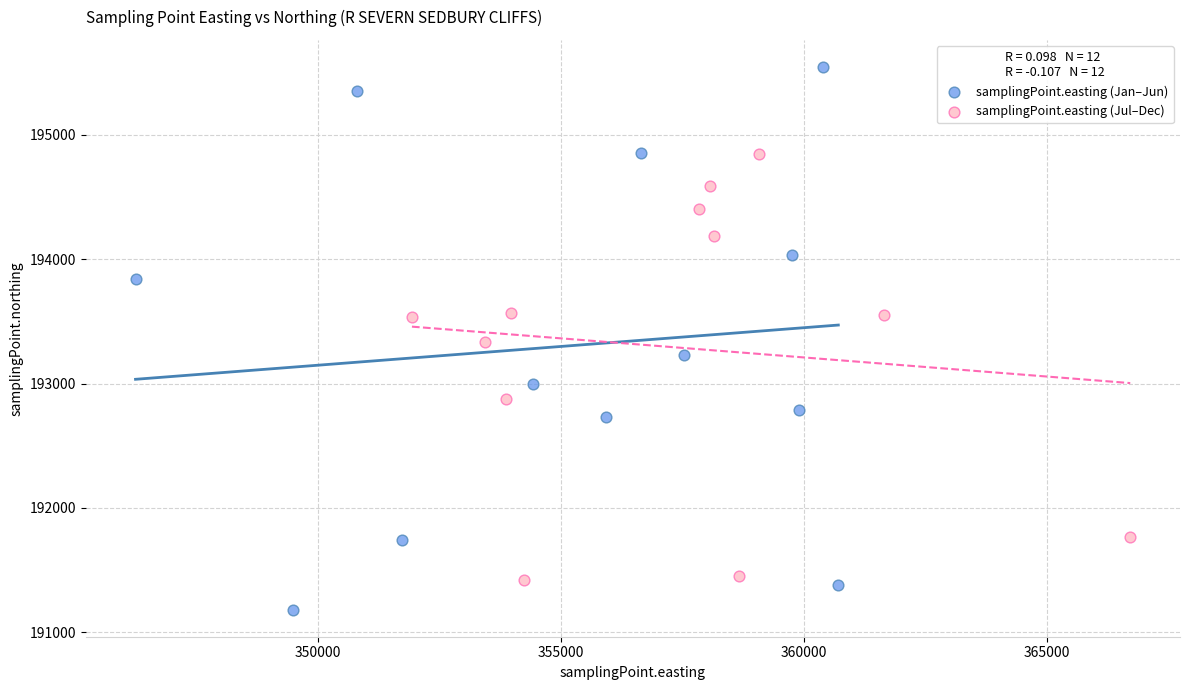

Which series reaches the maximum Y coordinate?

samplingPoint.easting (Jan–Jun)